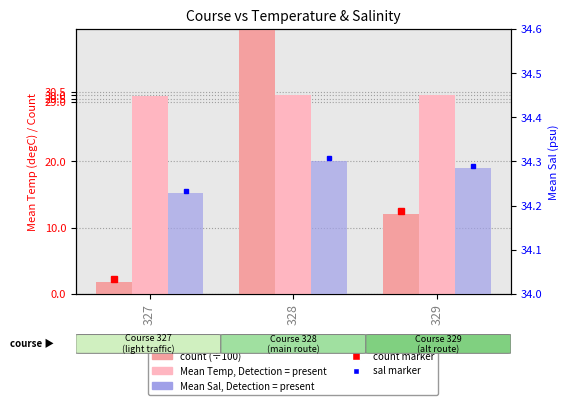

Which category has the lowest value in the count (÷100) series?

327